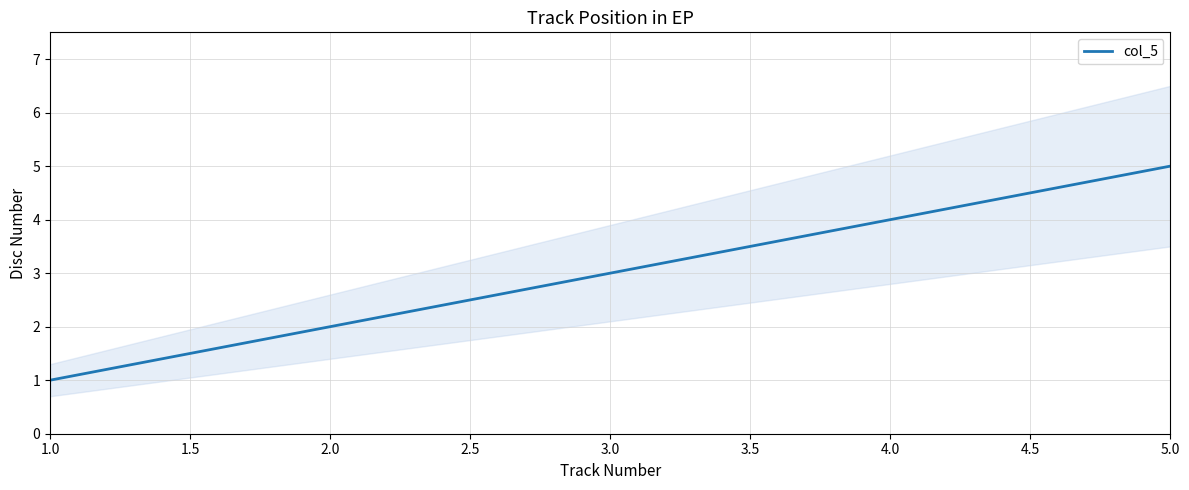

How many lines are shown in the chart?

1